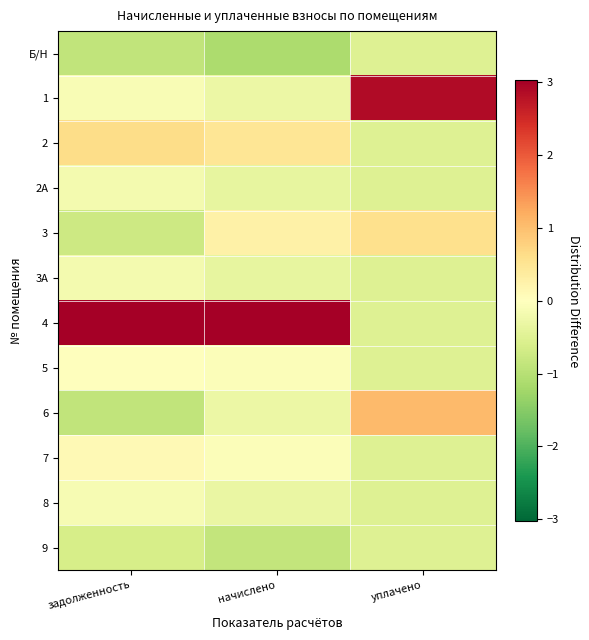

Reading left to right, what are all the values shown in this chart?

Б/Н: задолженность=-0.9	начислено=-1.1	уплачено=-0.5
1: задолженность=-0.1	начислено=-0.3	уплачено=2.9
2: задолженность=0.6	начислено=0.5	уплачено=-0.5
2А: задолженность=-0.2	начислено=-0.4	уплачено=-0.5
3: задолженность=-0.7	начислено=0.3	уплачено=0.6
3А: задолженность=-0.2	начислено=-0.4	уплачено=-0.5
4: задолженность=3.0	начислено=3.0	уплачено=-0.5
5: задолженность=0.0	начислено=-0.1	уплачено=-0.5
6: задолженность=-0.9	начислено=-0.3	уплачено=1.1
7: задолженность=0.1	начислено=-0.1	уплачено=-0.5
8: задолженность=-0.1	начислено=-0.3	уплачено=-0.5
9: задолженность=-0.6	начислено=-0.9	уплачено=-0.5